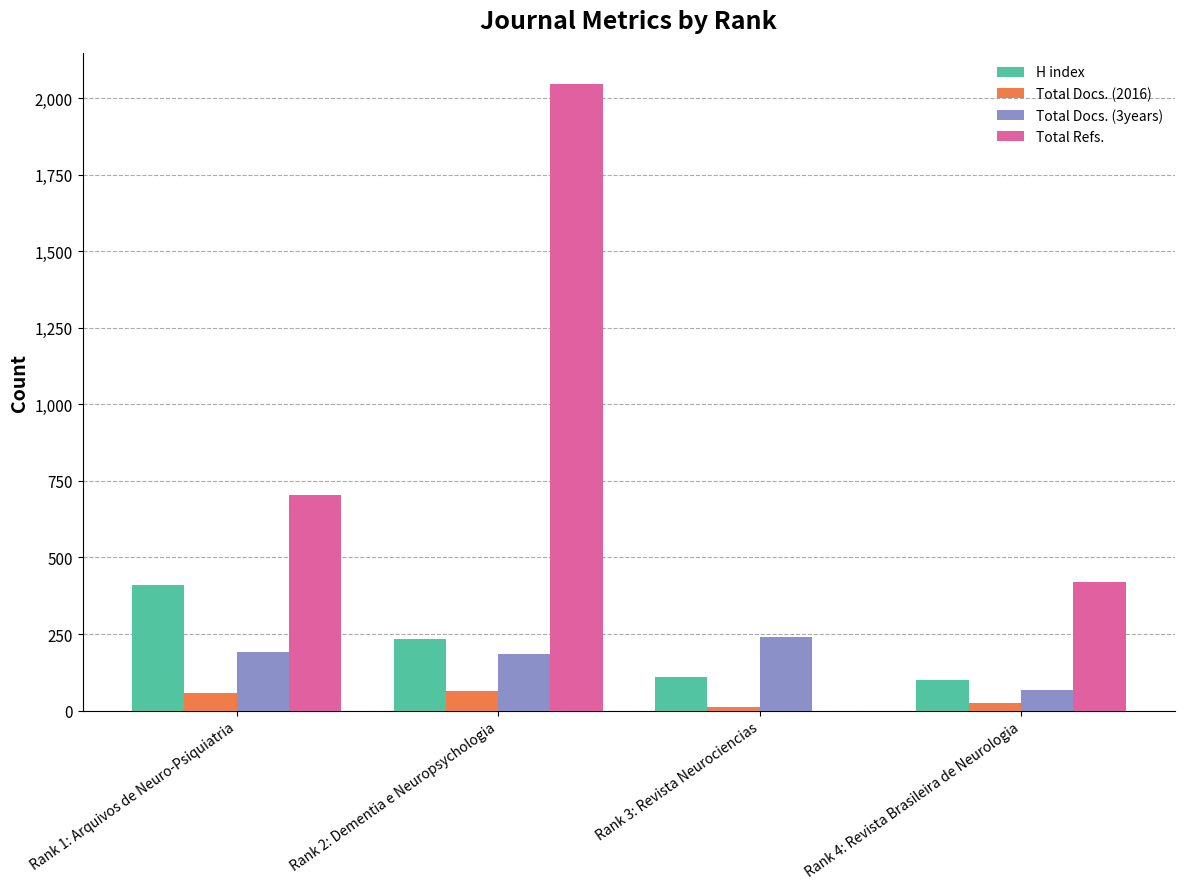

How many Total Refs. values are between 419 and 2045?

3